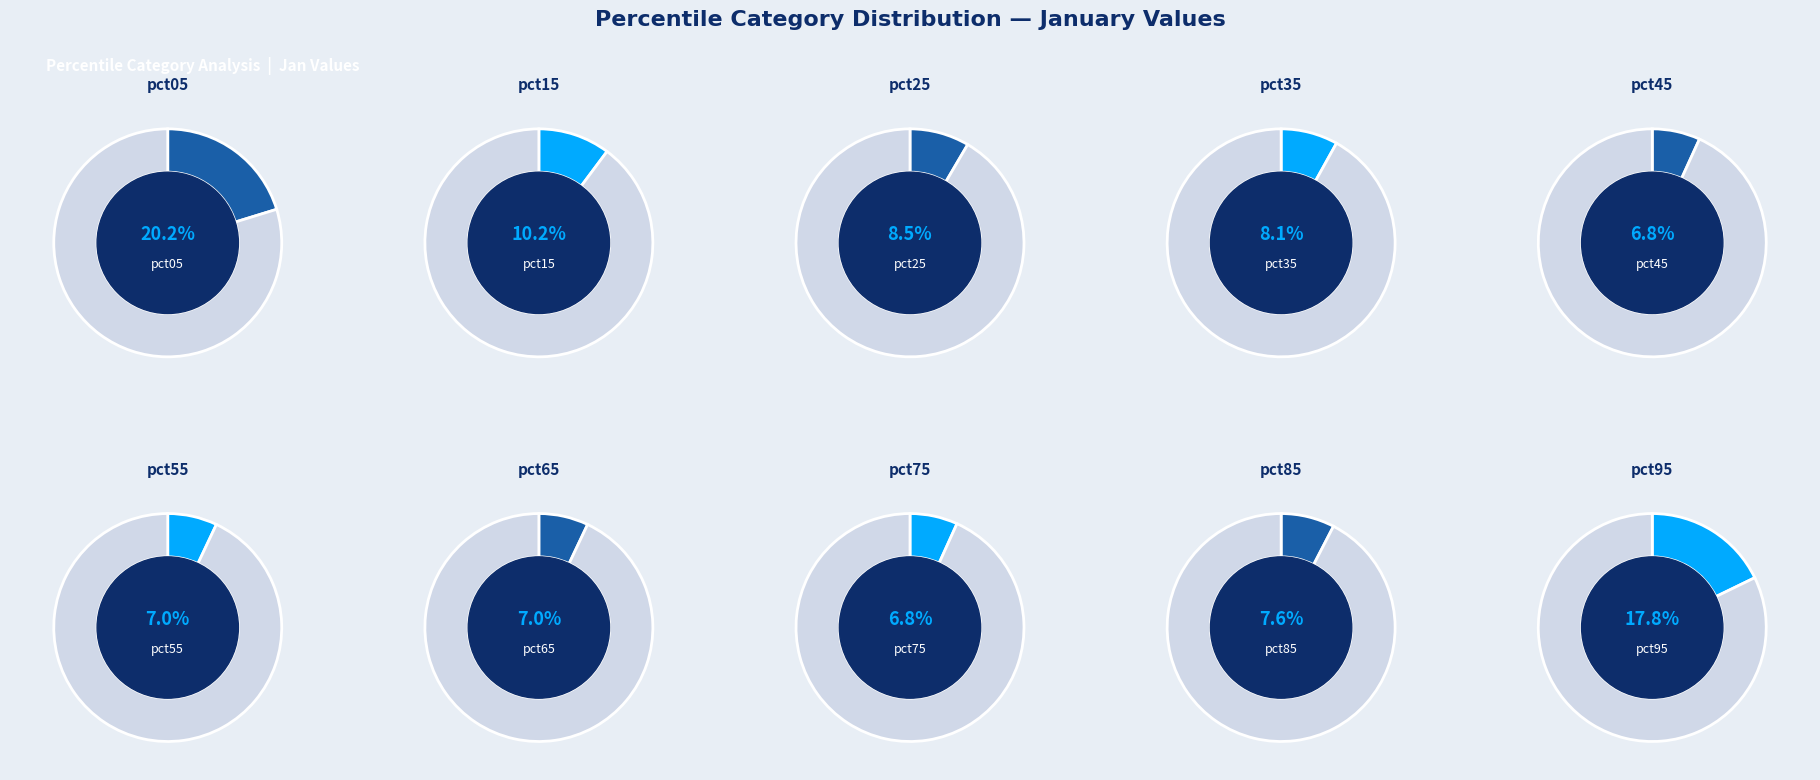

Between pct05 and pct85, which is larger?

pct05